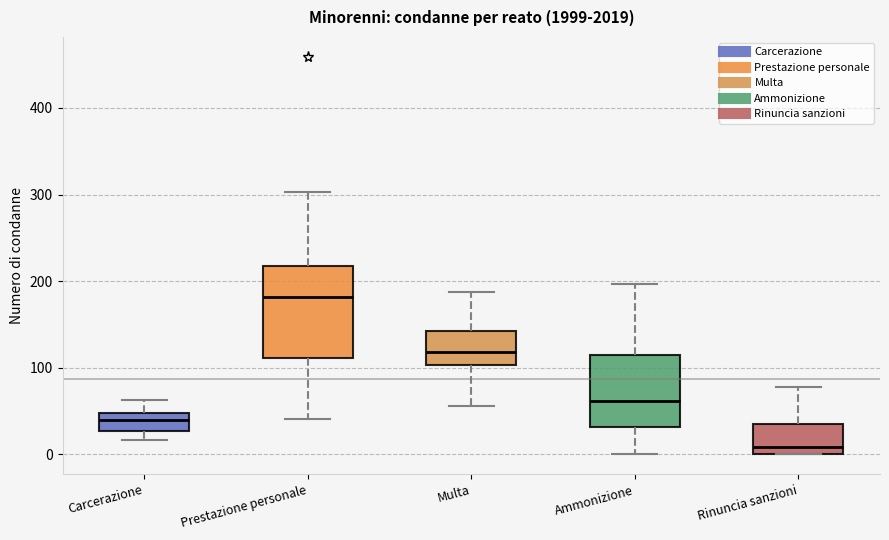

Which box has the highest median line?

Prestazione personale